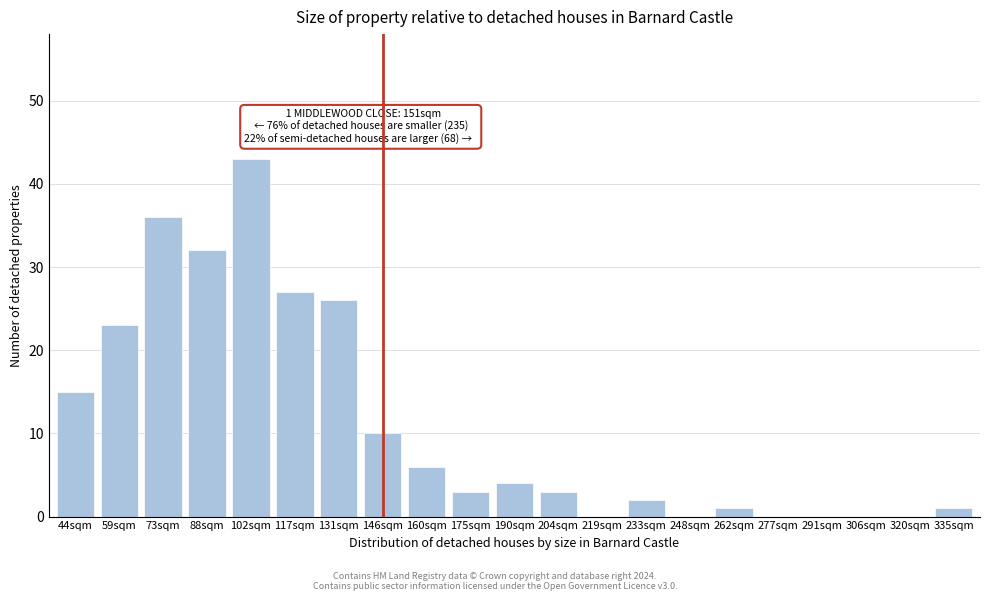

Reading left to right, list all the values displayed in this chart.

44sqm=15	59sqm=23	73sqm=36	88sqm=32	102sqm=43	117sqm=27	131sqm=26	146sqm=10	160sqm=6	175sqm=3	190sqm=4	204sqm=3	219sqm=0	233sqm=2	248sqm=0	262sqm=1	277sqm=0	291sqm=0	306sqm=0	320sqm=0	335sqm=1